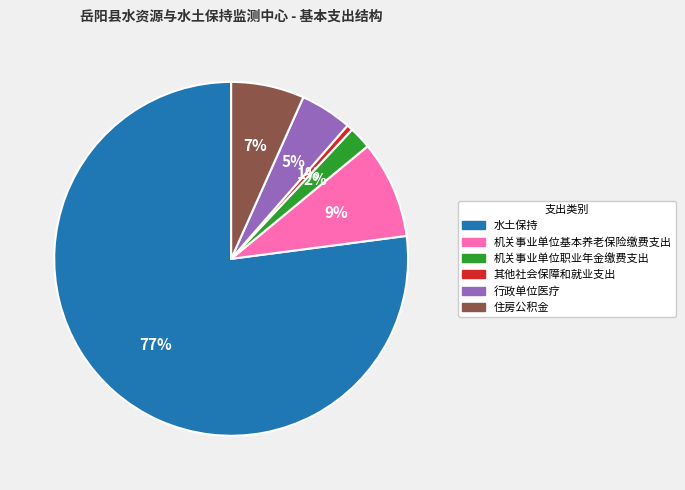

Which category accounts for the majority?

水土保持